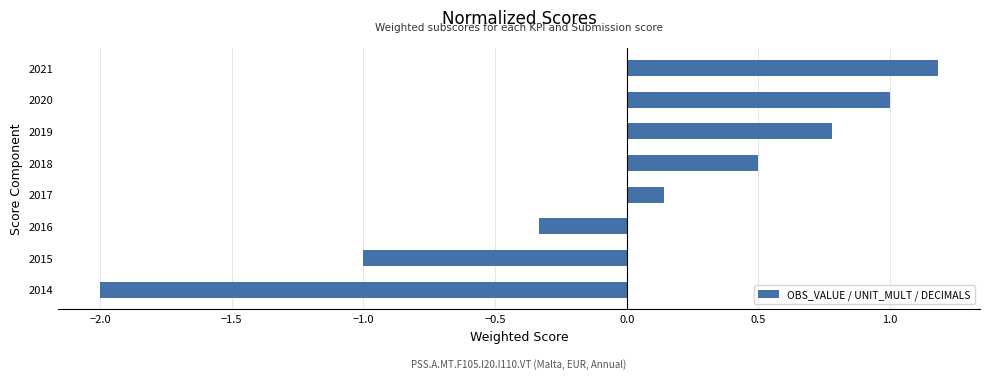

What is the difference between the second highest and second lowest values?

2.0